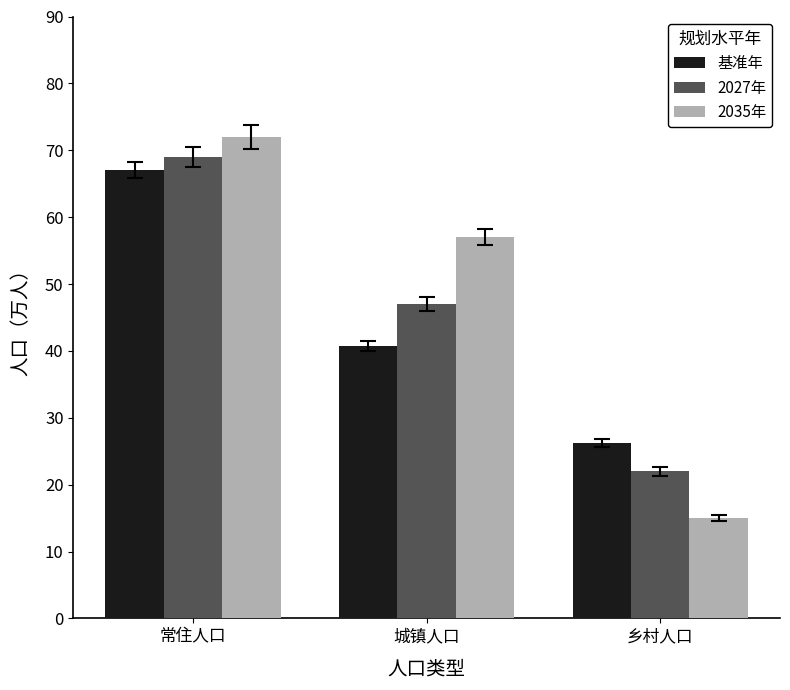

At 常住人口, list the series in order from largest to smallest.

2035年, 2027年, 基准年